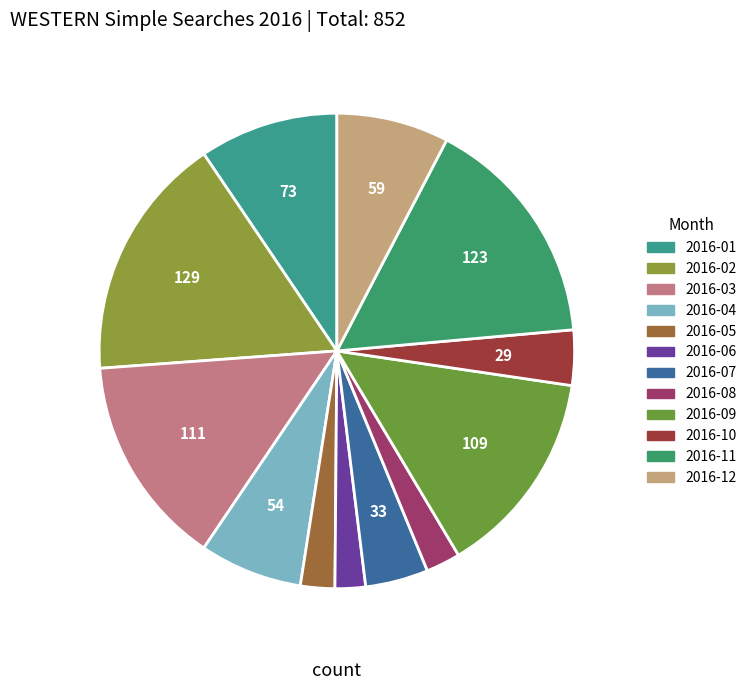

True or false: 2016-12 accounts for 8% of the total.

True